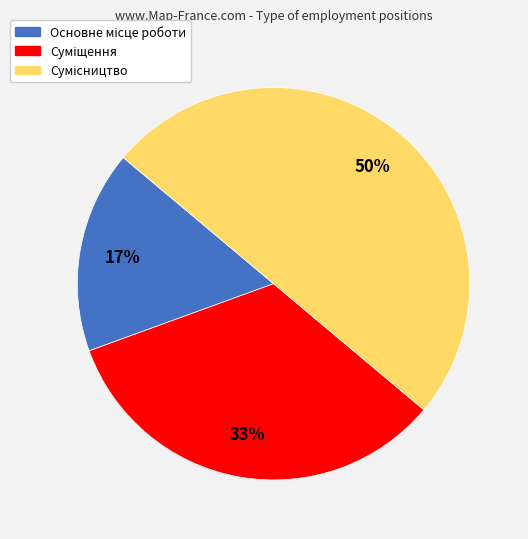

To the nearest percent, what is the average slice percentage?

33%